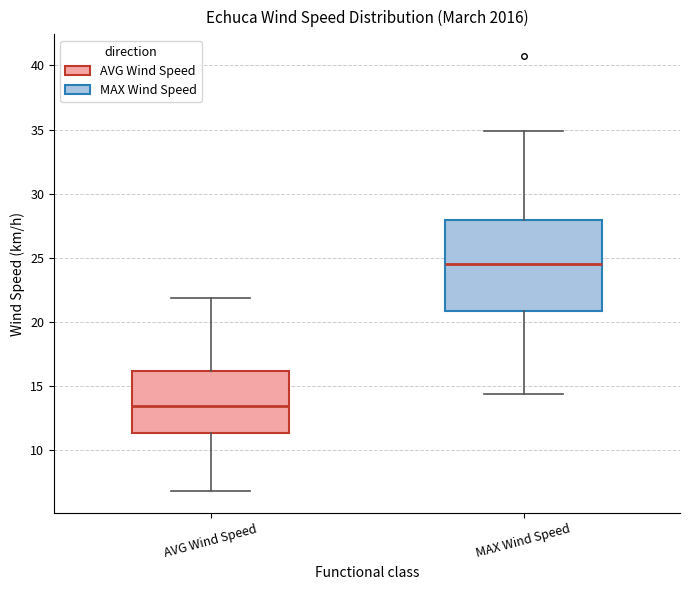

Where does the upper whisker of the box for MAX Wind Speed end on the y-axis? The values are not printed on the chart, so give them approximately, as read against the axis.

35.0